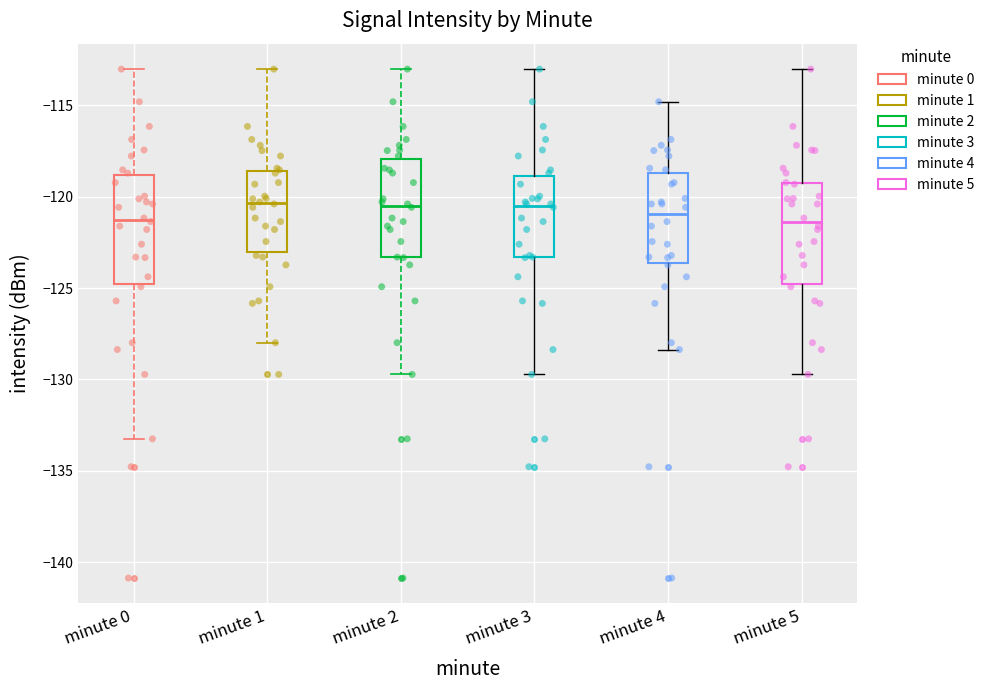

Reading left to right, read every box against the y-axis: the position of its median line, the range the box covers, and the ends of its whiskers. The values are not printed on the chart, so give them approximately, as read against the axis.

minute 0: median -121.5, box -125.0 to -119.0, whiskers -133.0 to -113.0
minute 1: median -120.5, box -123.0 to -118.5, whiskers -128.0 to -113.0
minute 2: median -120.5, box -123.5 to -118.0, whiskers -129.5 to -113.0
minute 3: median -120.5, box -123.5 to -119.0, whiskers -129.5 to -113.0
minute 4: median -121.0, box -123.5 to -118.5, whiskers -128.5 to -115.0
minute 5: median -121.5, box -125.0 to -119.5, whiskers -129.5 to -113.0